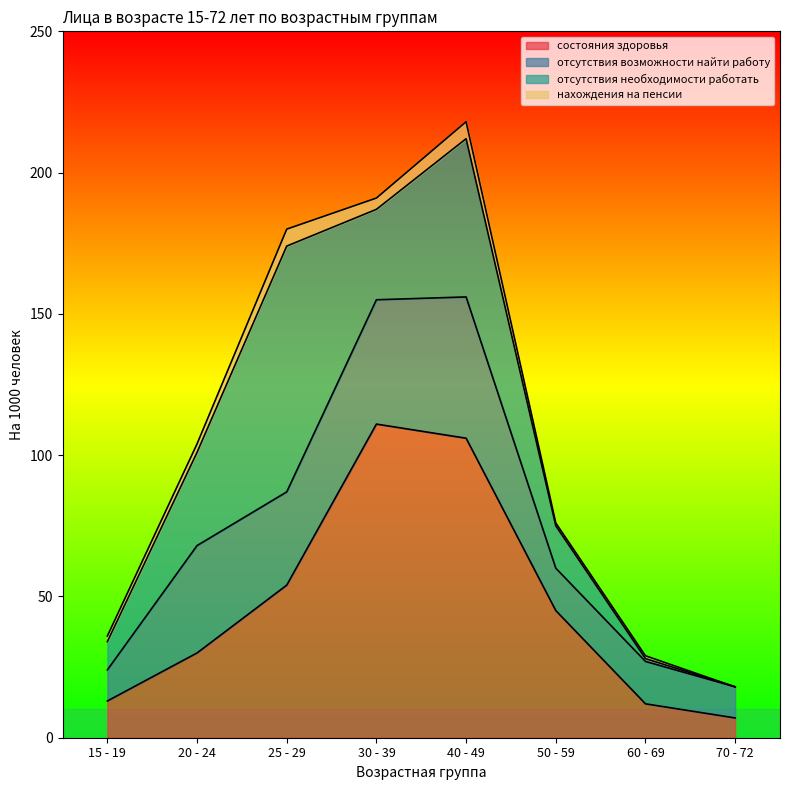

Which series has the largest total across all categories?

состояния здоровья